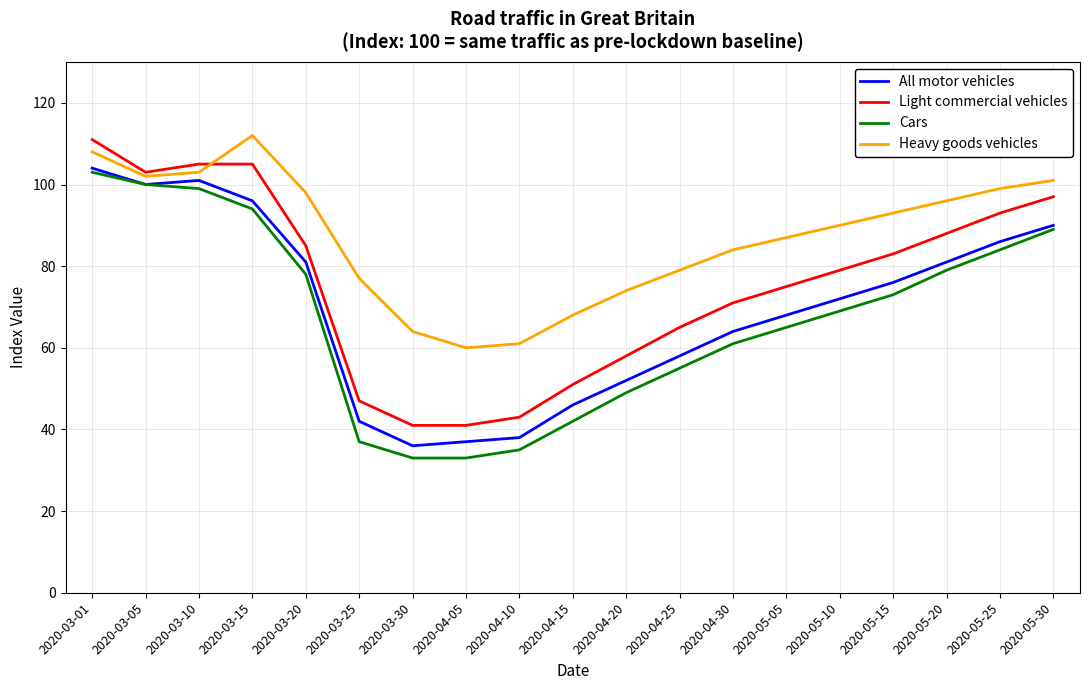

What position from the right is 2020-04-10?

11